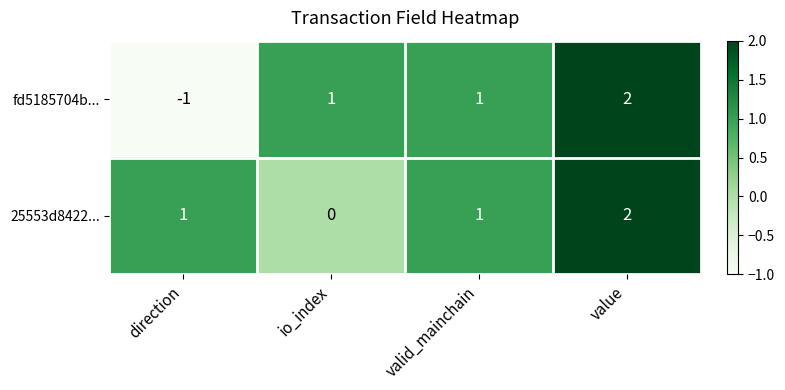

Which series has the largest total across all categories?

25553d8422...